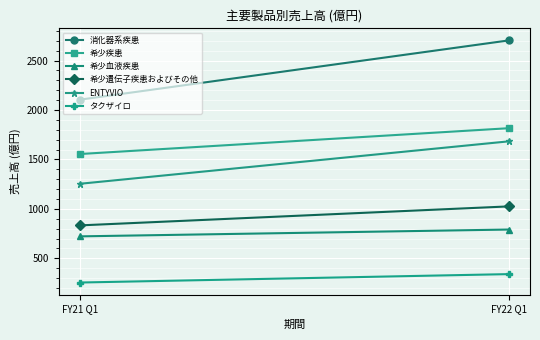

What is the difference between the タクザイロ values at FY21 Q1 and FY22 Q1?

85